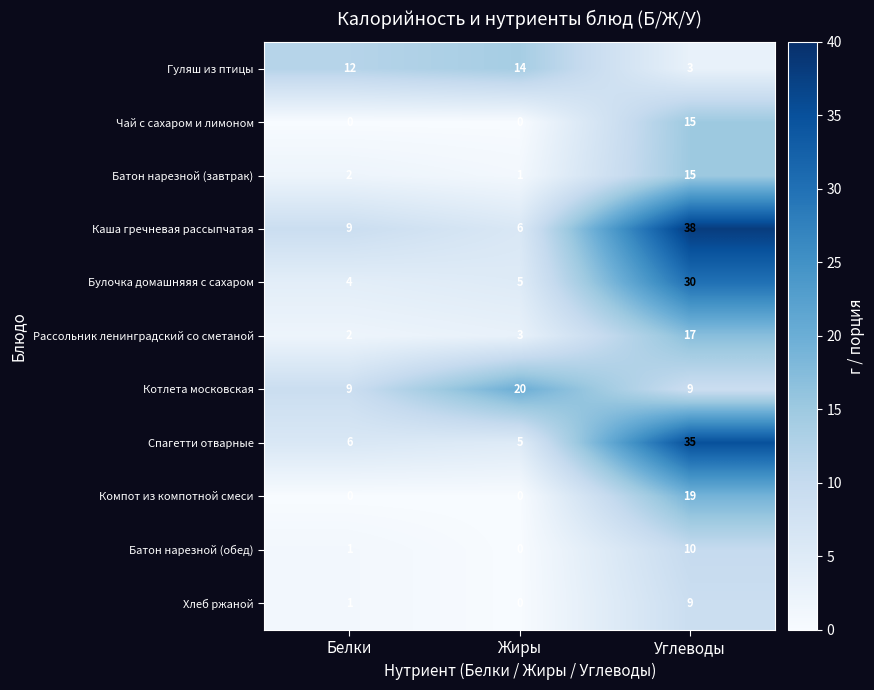

Which series changed the most between Белки and Жиры?

Котлета московская